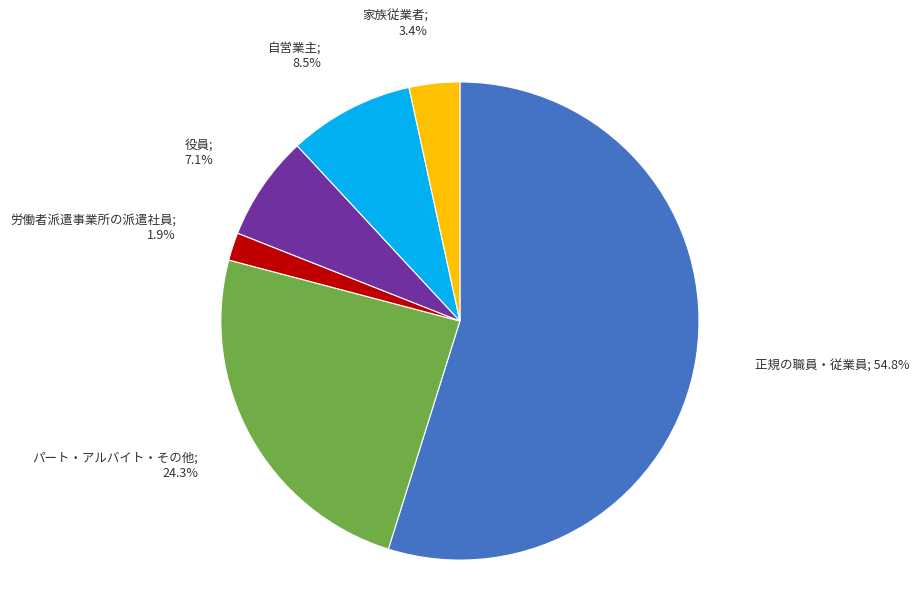

Is there a majority slice in this chart?

Yes